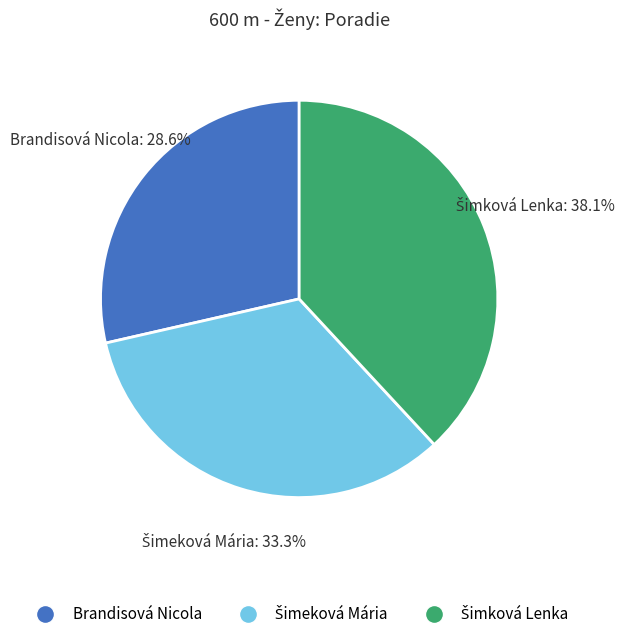

What is the smallest slice in the pie chart?

Brandisová Nicola